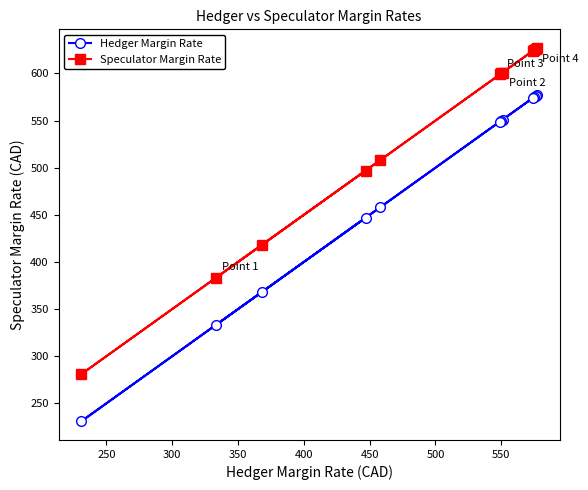

Rank the series by their average value, from highest to lowest.

Speculator Margin Rate, Hedger Margin Rate